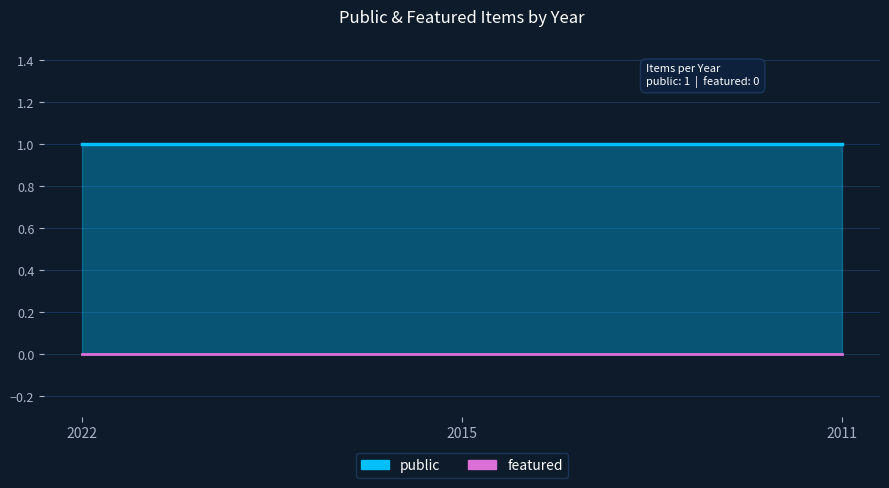

What are all the series names shown in the legend?

public, featured